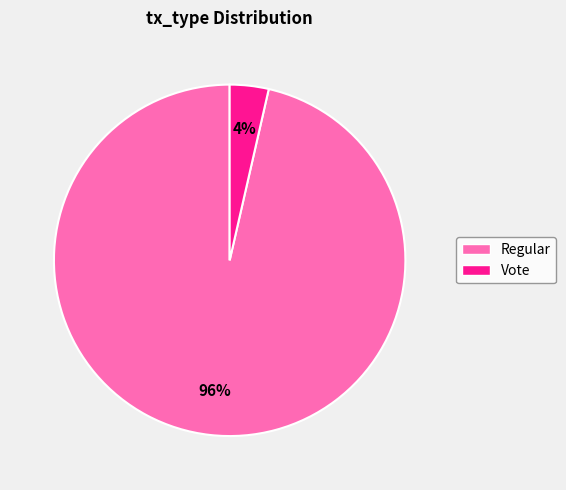

The Regular slice represents 96% of the pie. True or false?

True